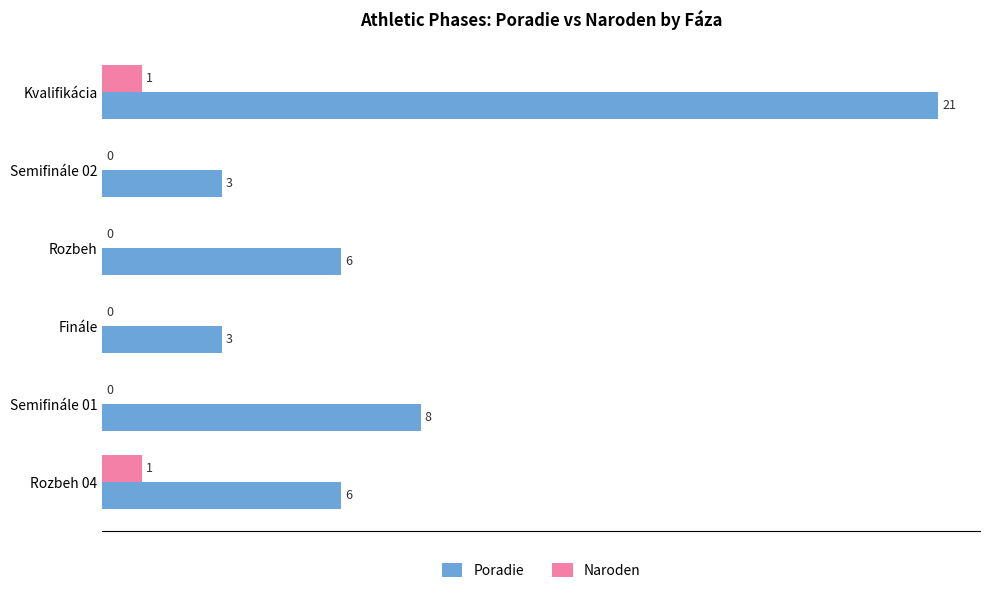

What is the sum of the Poradie values at Semifinále 02 and Finále?

6